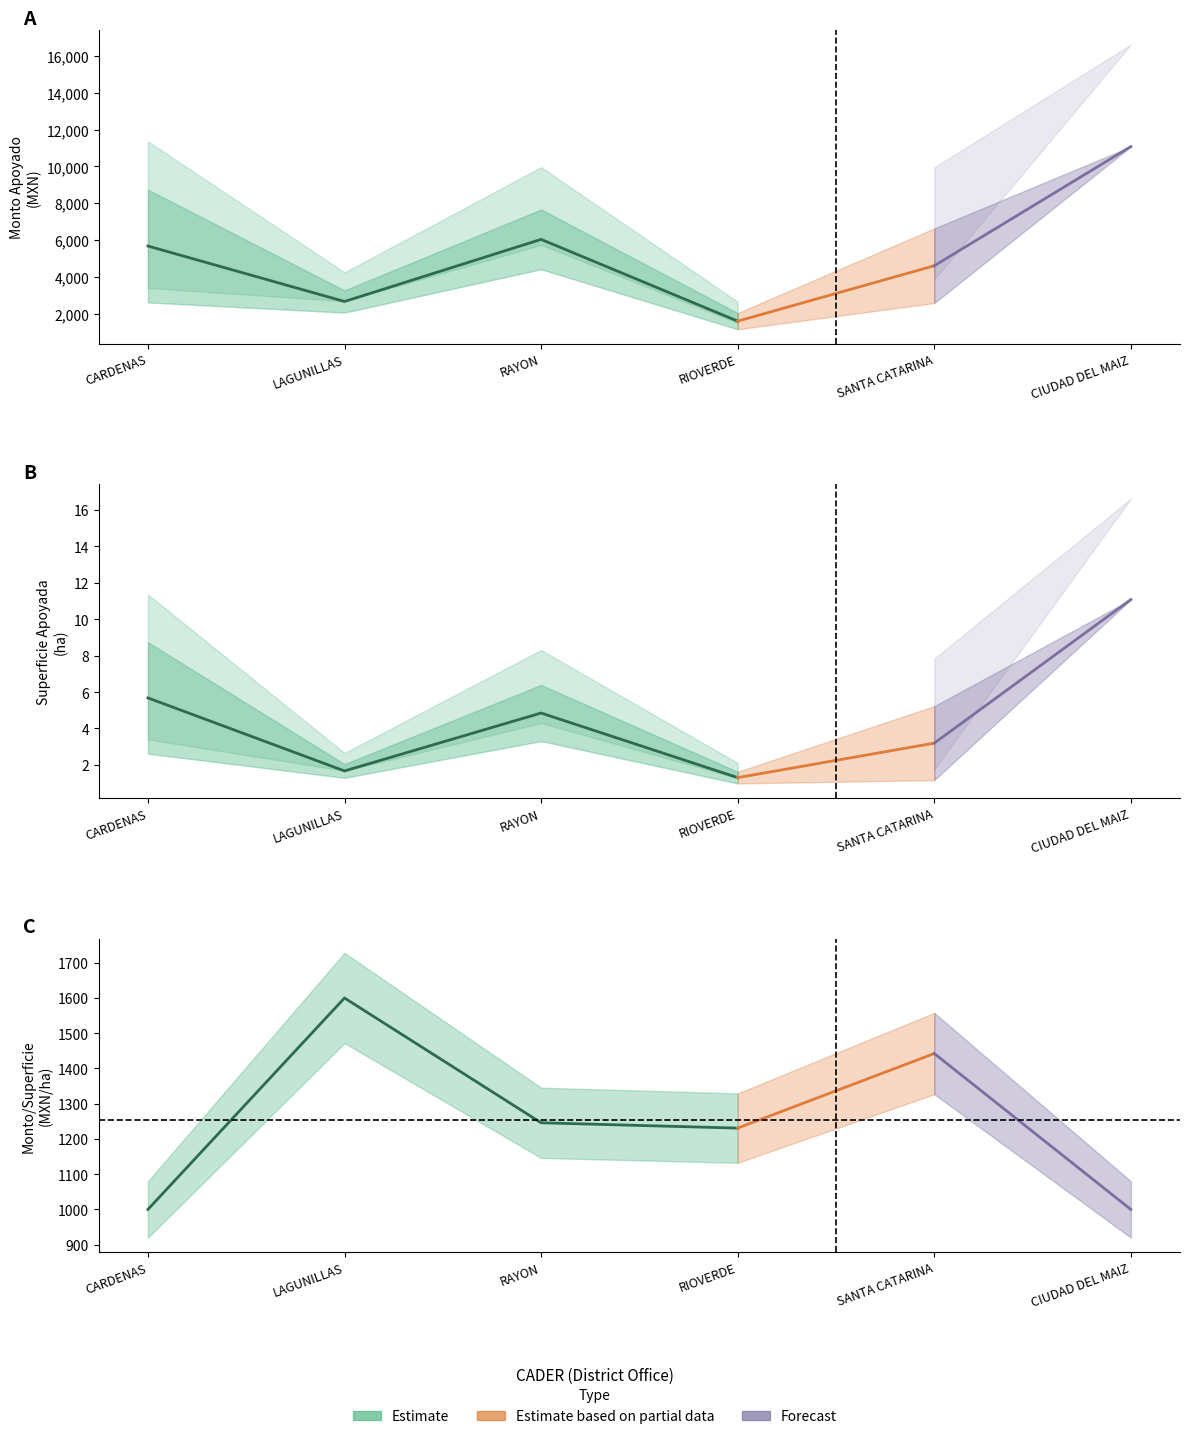

At which category does COUNT (Forecast) reach its first local peak?

24-CIUDAD DEL MAIZ